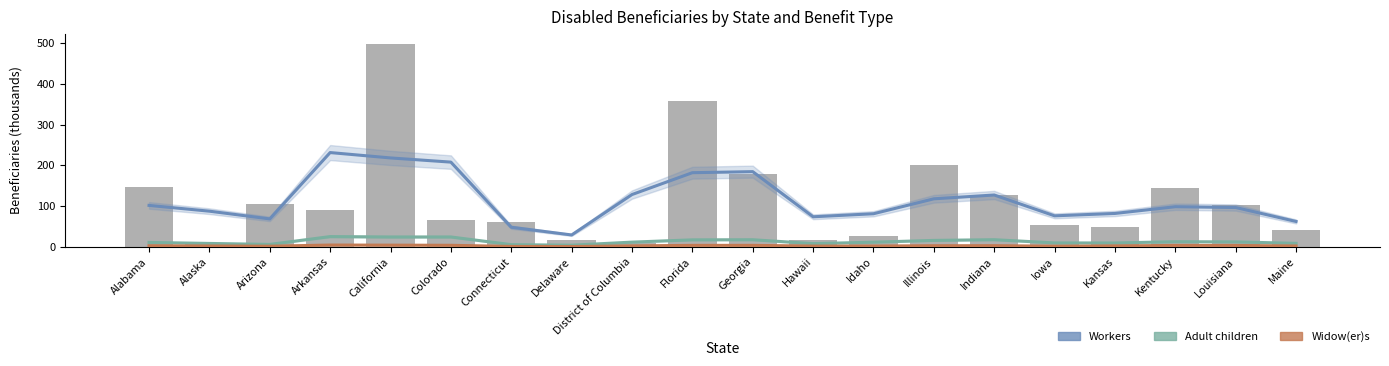

What is the approximate value of Widow(er)s at Alaska?

1.8